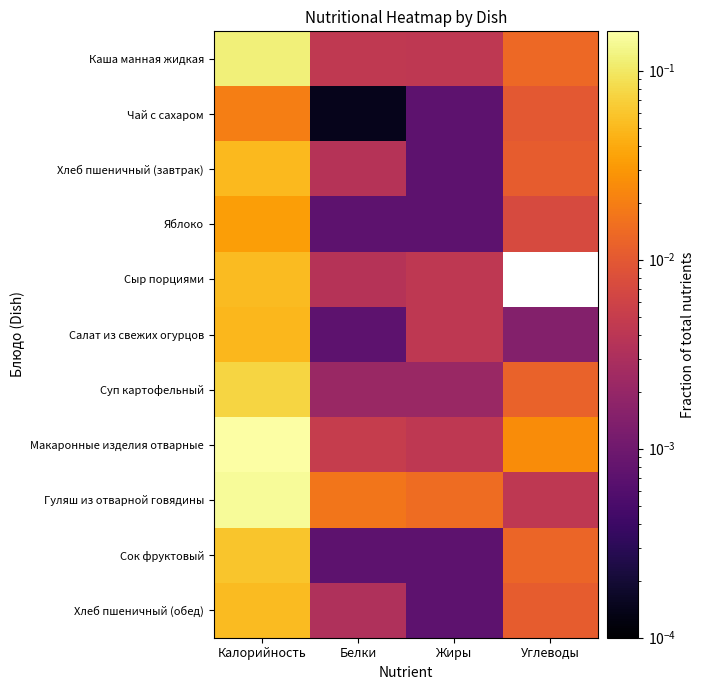

At which category is the sum across all series the highest?

Калорийность